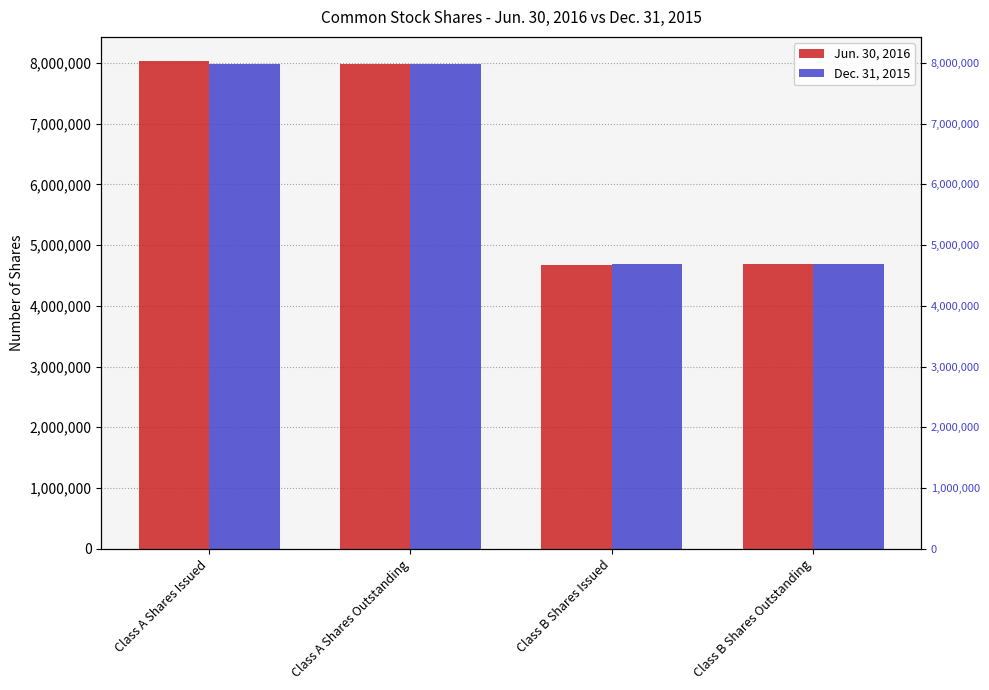

Reading left to right, extract all data points from this chart.

Jun. 30, 2016: 8027825	7989749	4671047	4695014
Dec. 31, 2015: 7989749	7989749	4695014	4695014